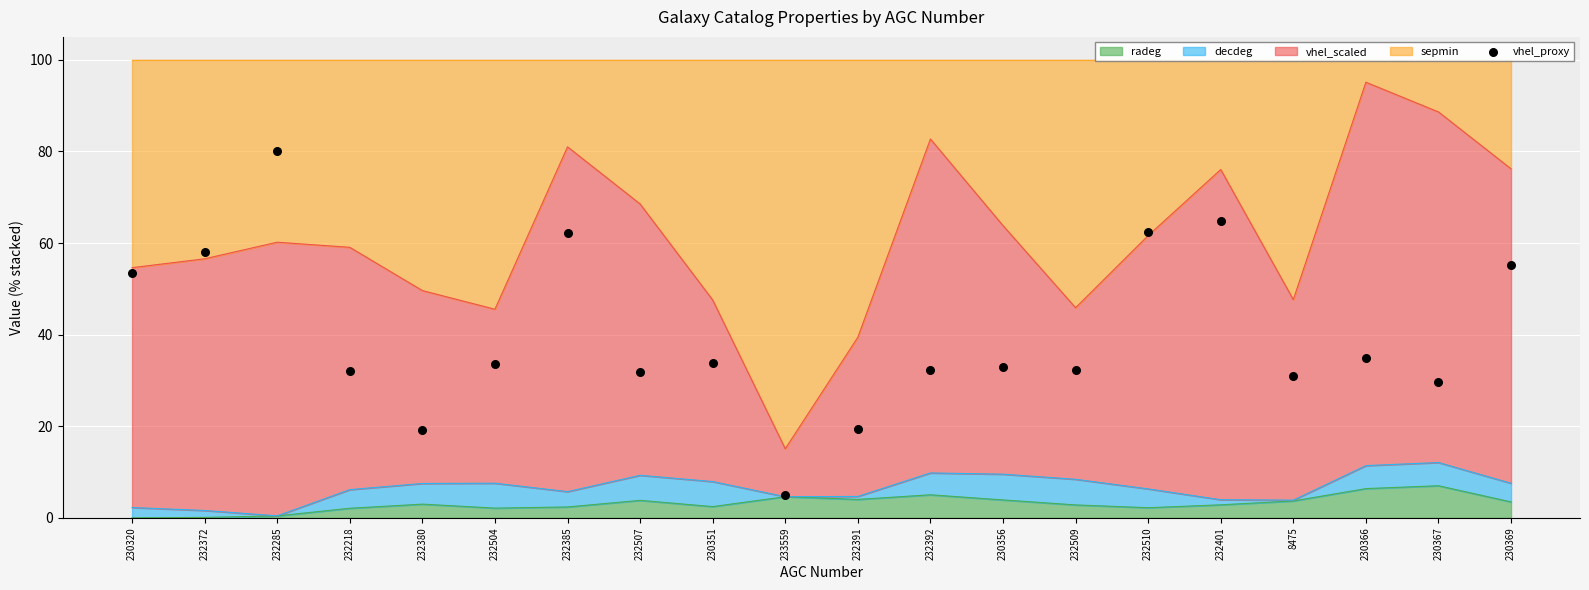

Which has a higher value, 232507 or 230369?

230369